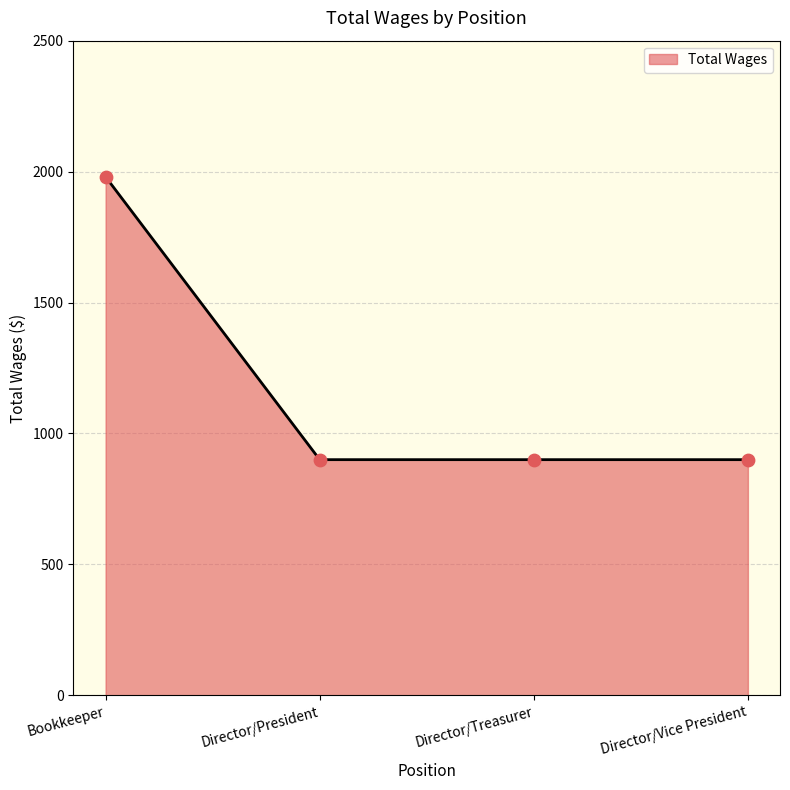

Which has a higher value, Bookkeeper or Director/Treasurer?

Bookkeeper